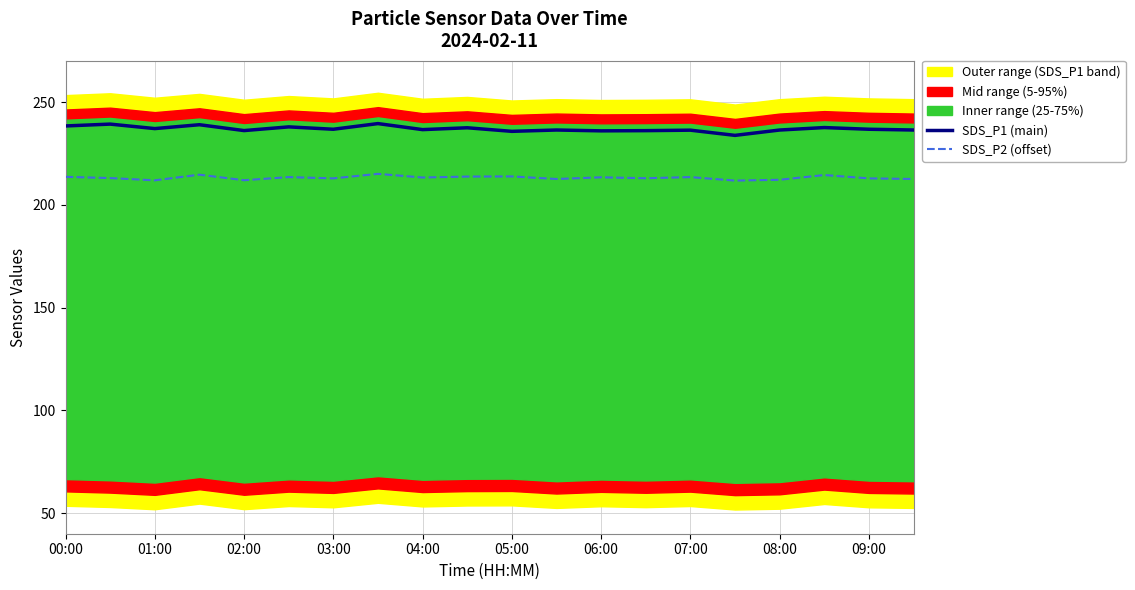

What is the difference between the maximum and second lowest values in the SDS_P2 (offset) series?

3.2